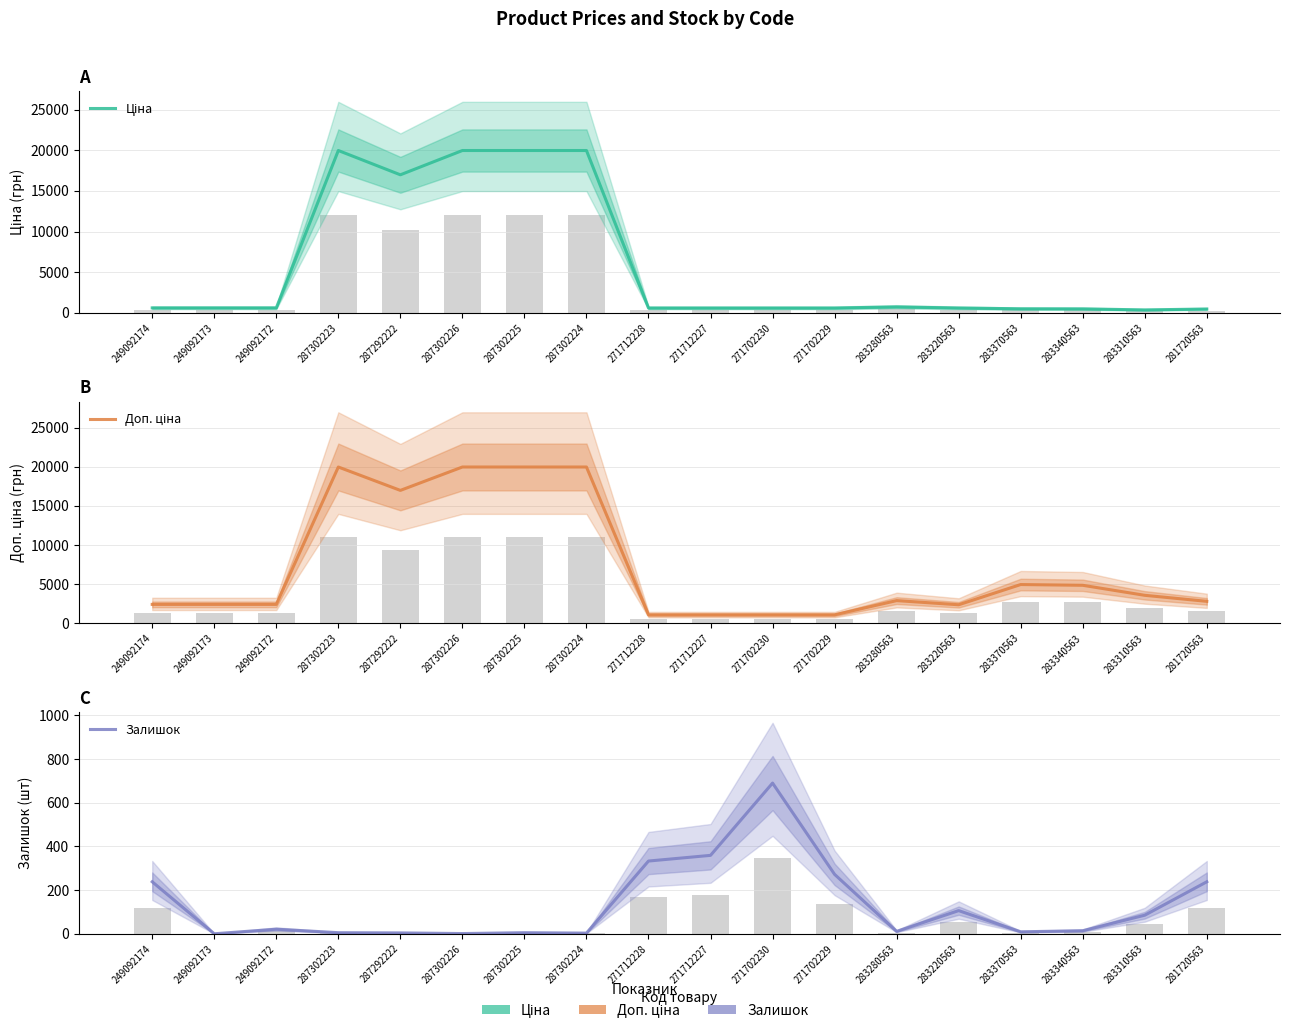

Is the value of Ціна at 283220563 greater than the value of Доп. ціна at 281720563?

No